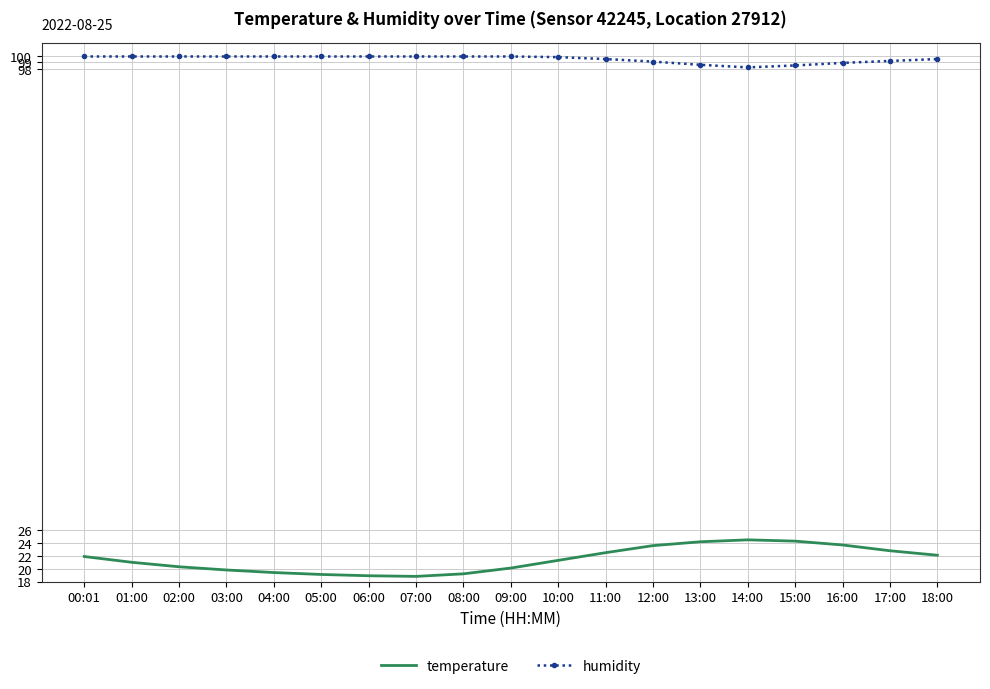

What is the minimum value shown in the chart?

18.8